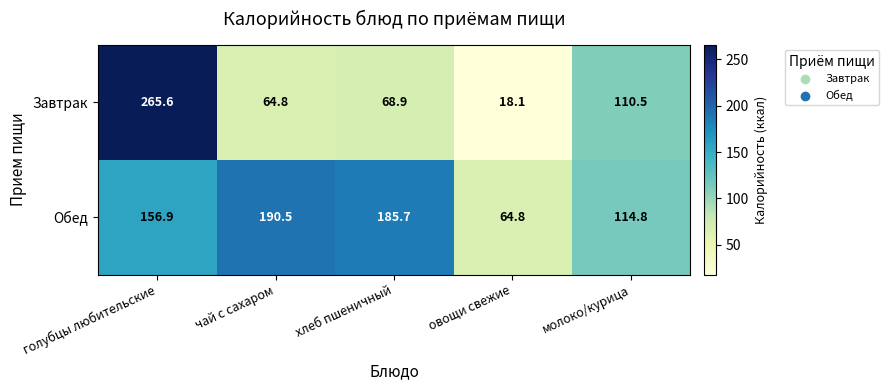

Reading right to left, what are all the values shown in this chart?

Завтрак: молоко/курица=110.5	овощи свежие=18.1	хлеб пшеничный=68.9	чай с сахаром=64.8	голубцы любительские=265.6
Обед: молоко/курица=114.8	овощи свежие=64.8	хлеб пшеничный=185.7	чай с сахаром=190.5	голубцы любительские=156.9